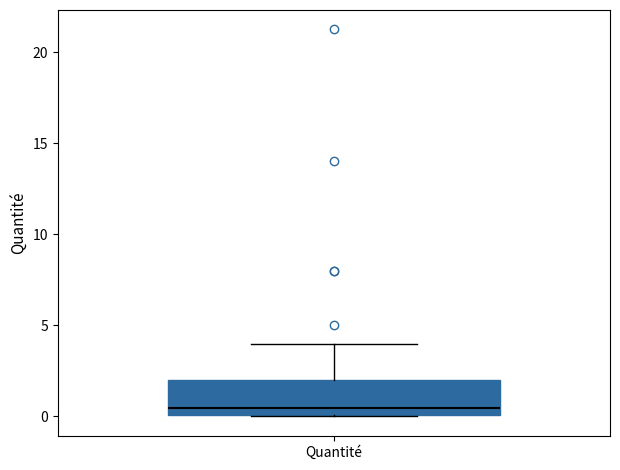

Transcribe this box plot: give where the median line is, the range the box spans, and where the two whiskers end, as read against the y-axis. The values are not printed on the chart, so give them approximately, as read against the axis.

median 0.5, box 0.0 to 2.0, whiskers 0.0 to 4.0